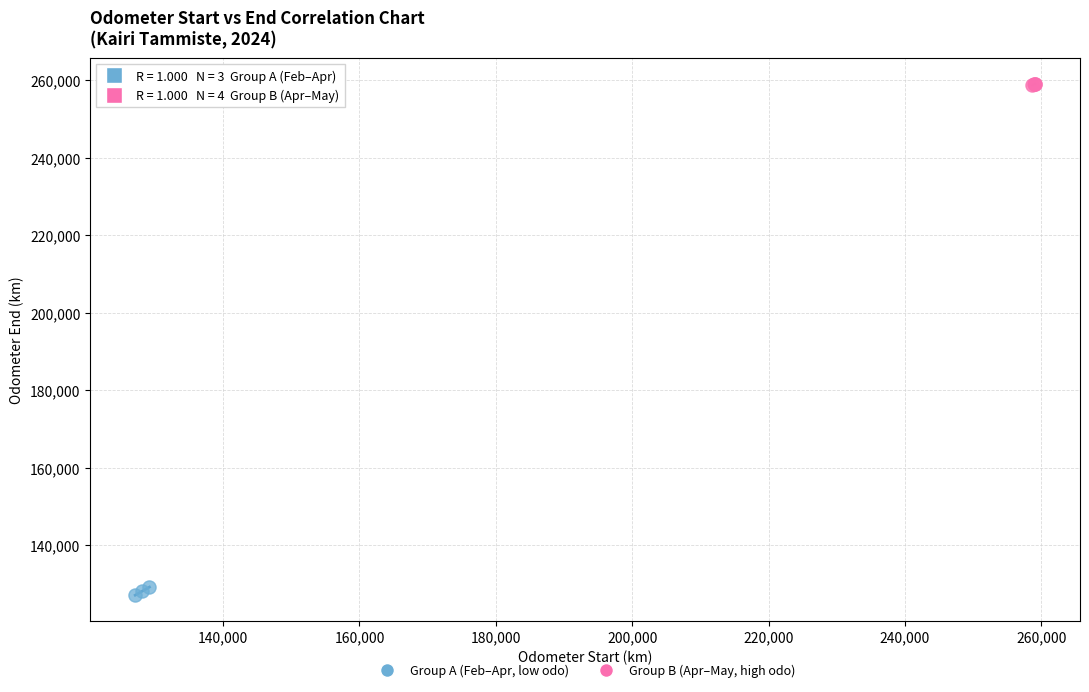

Which series reaches the maximum Y coordinate?

Group B (Apr–May, high odo)